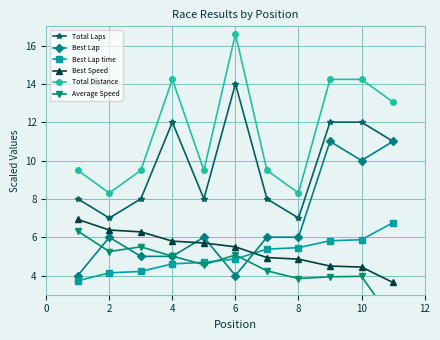

What is the difference between the Best Speed values at 8 and 6?

0.6